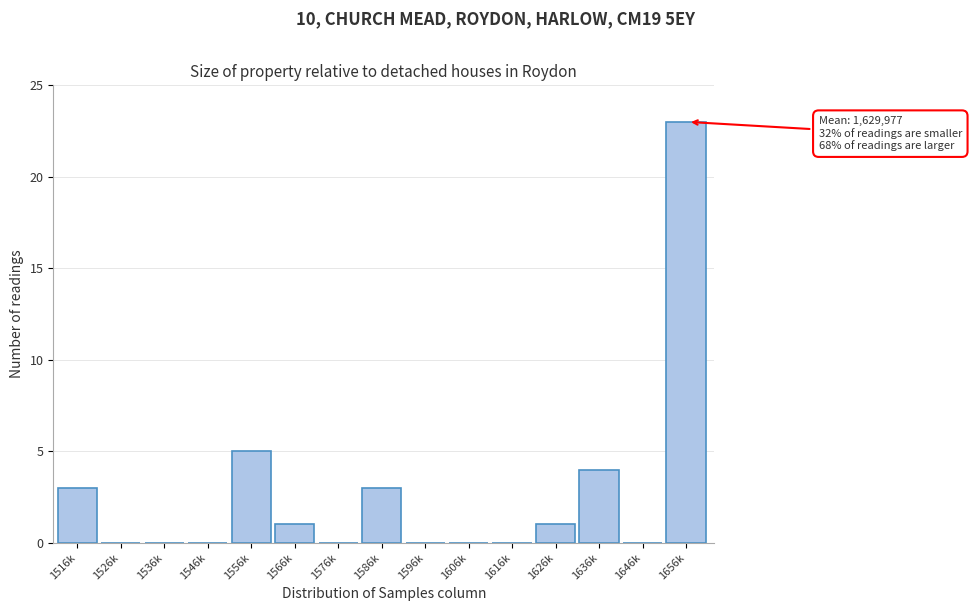

Reading right to left, transcribe all the data shown in this chart.

1656k=23	1646k=0	1636k=4	1626k=1	1616k=0	1606k=0	1596k=0	1586k=3	1576k=0	1566k=1	1556k=5	1546k=0	1536k=0	1526k=0	1516k=3